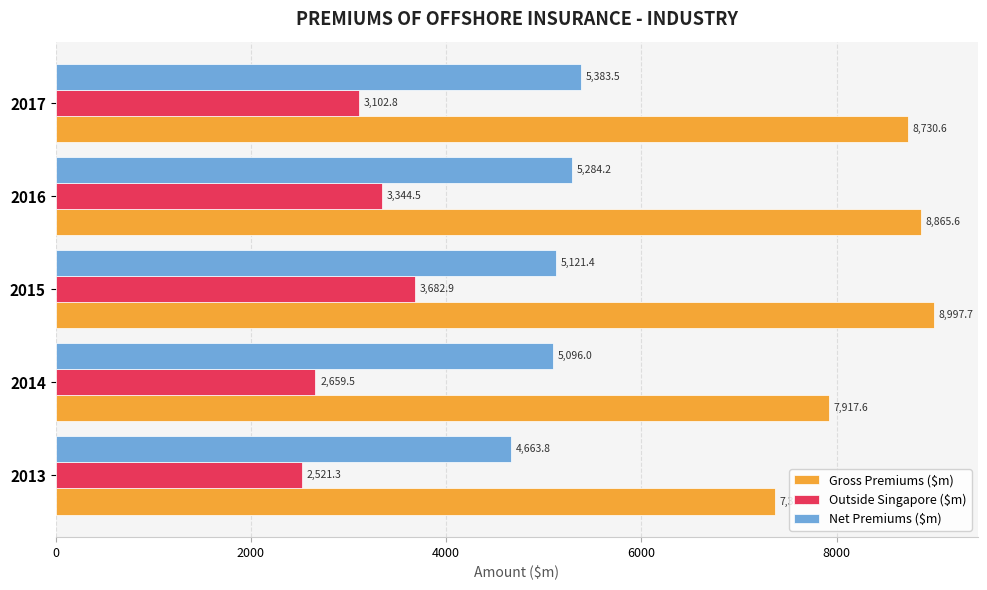

At which label is Outside Singapore ($m) closest to 3102?

2017